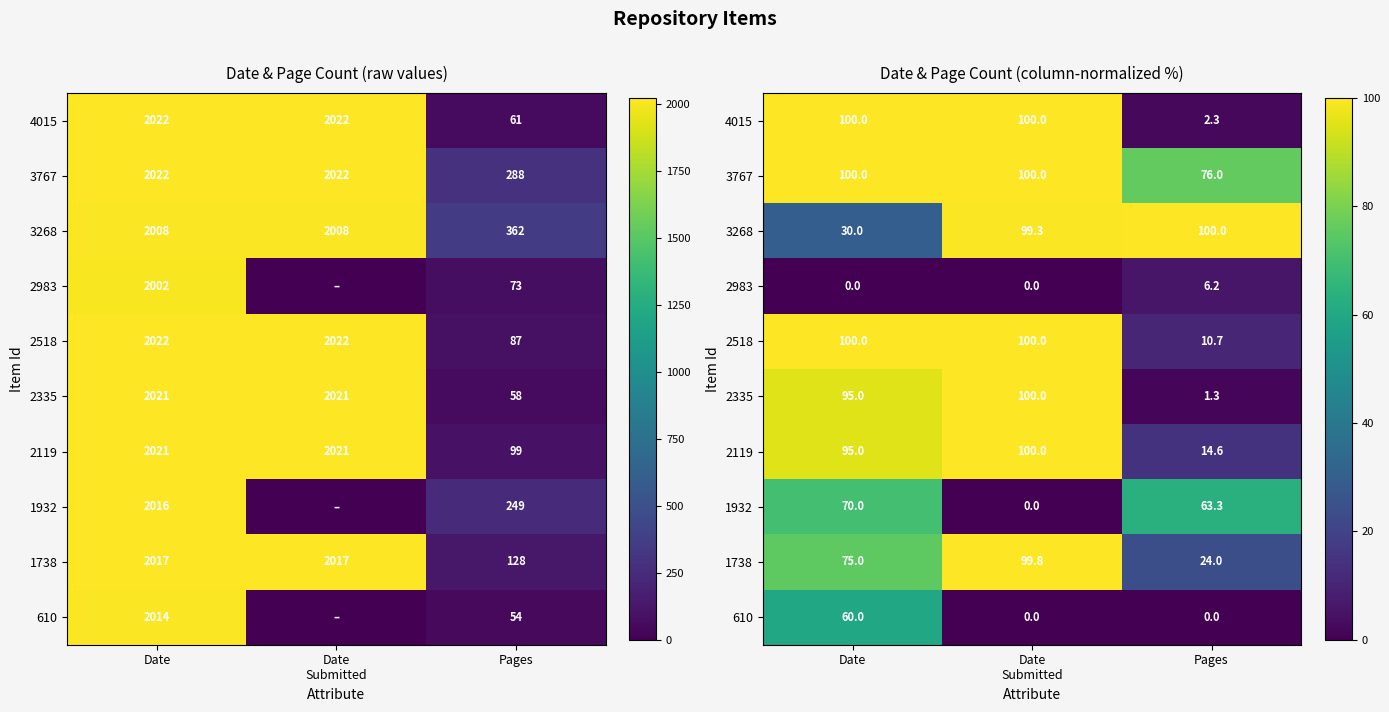

At how many categories does at least one series exceed 11?

3